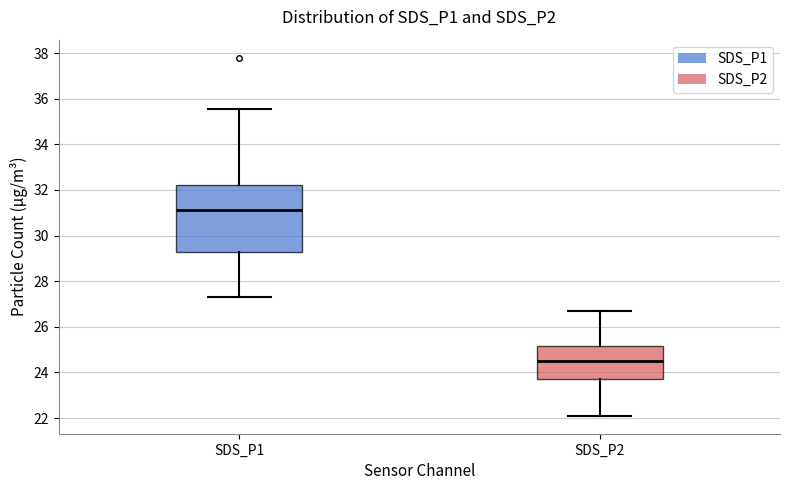

Comparing the boxes themselves (not the whiskers), which one is the tallest?

SDS_P1